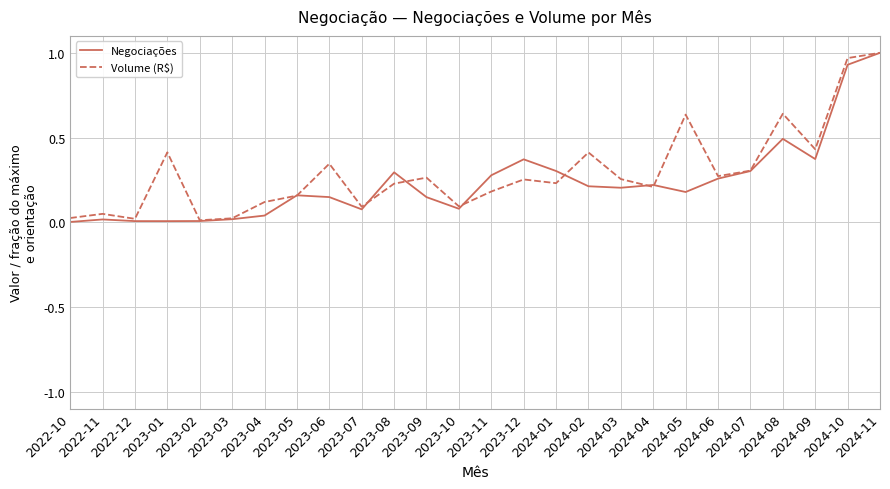

What is the total value across all series at 2024-01?

0.5